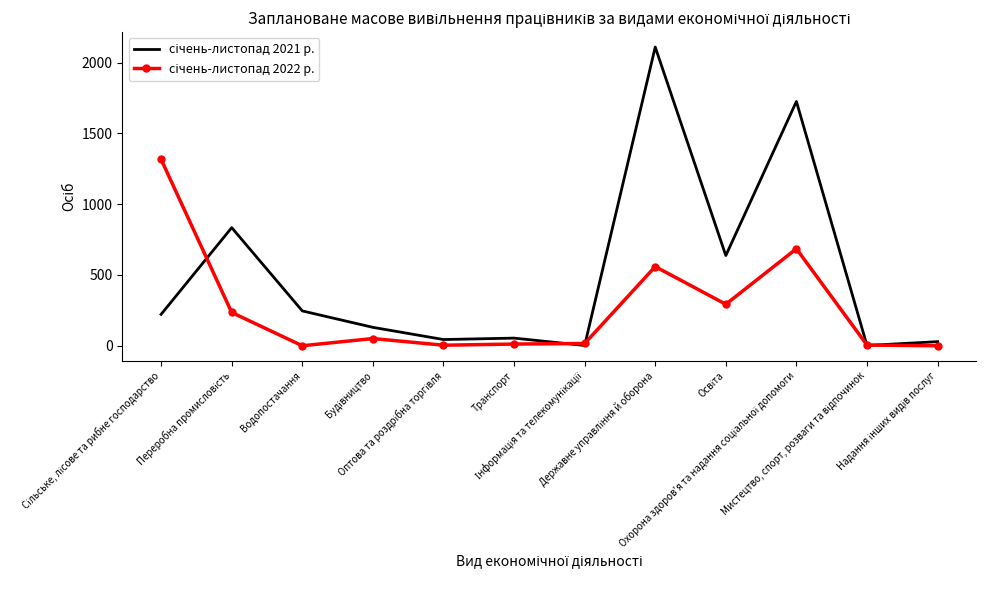

Which series has the widest spread of values?

січень-листопад 2021 р.